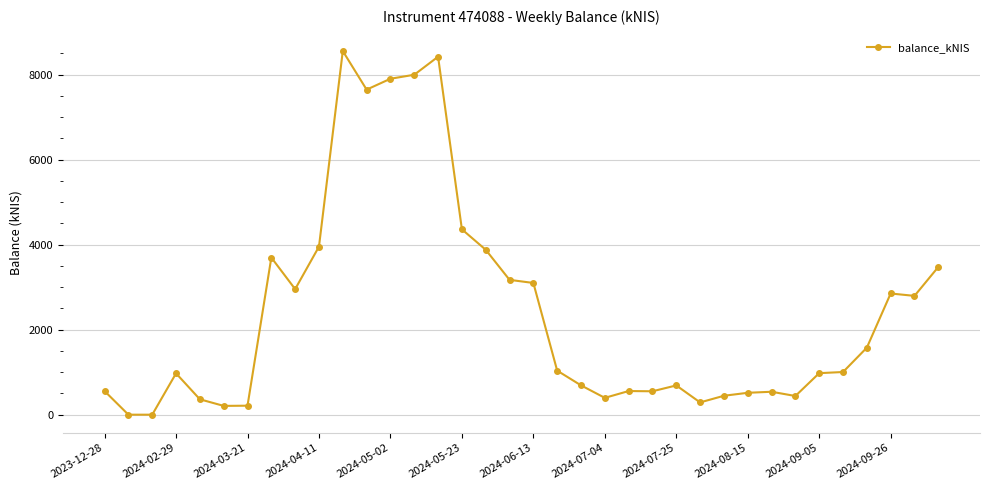

What is the greatest value displayed?

8554.1